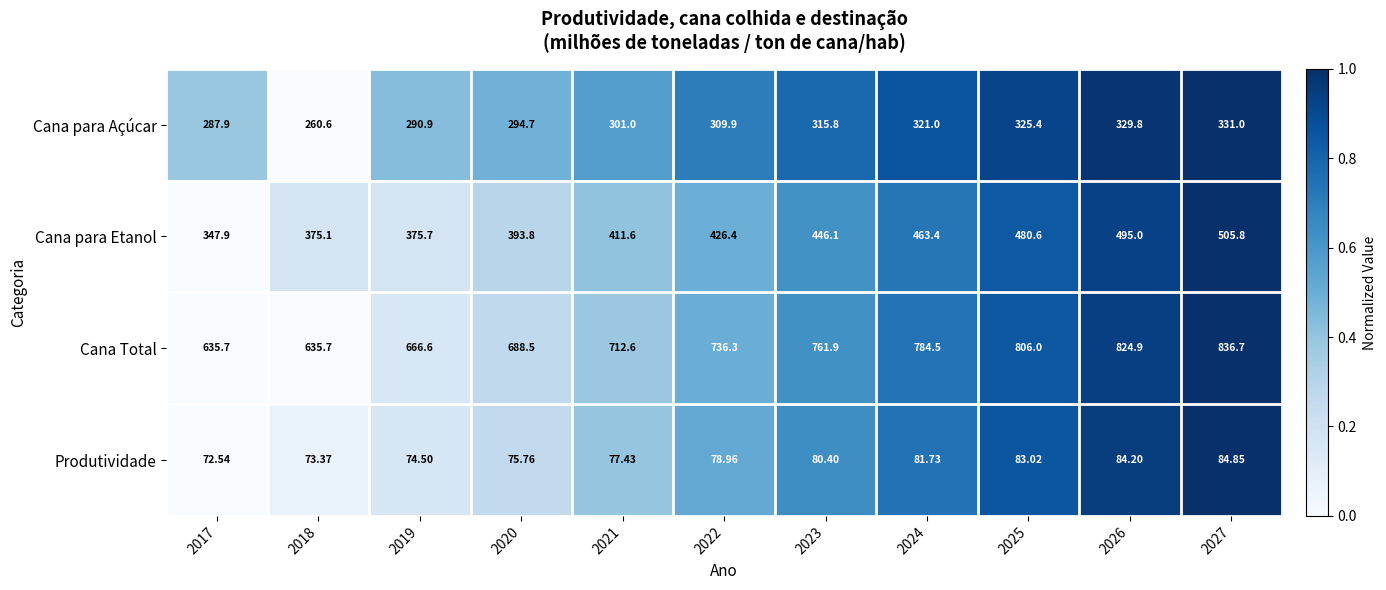

Rank the series at 2021 from lowest to highest value.

Produtividade, Cana para Açúcar, Cana para Etanol, Cana Total